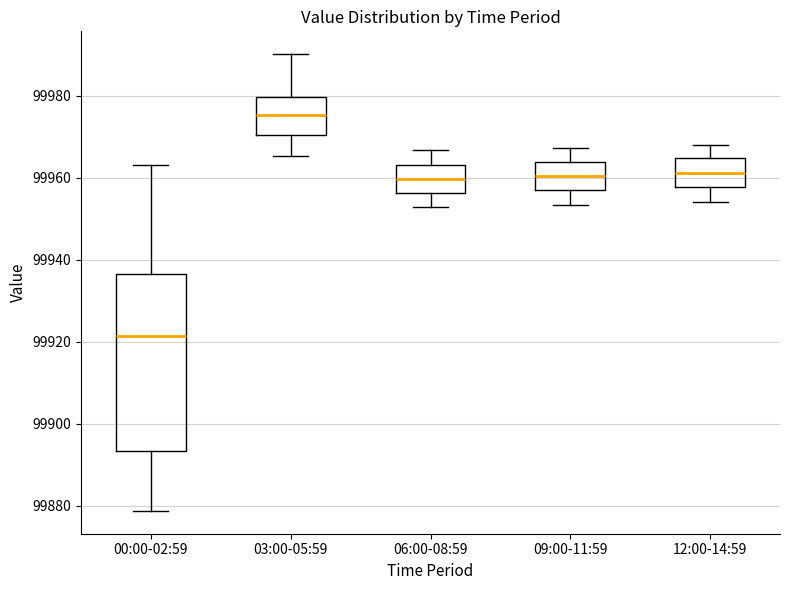

Which box's median line is the highest?

03:00-05:59